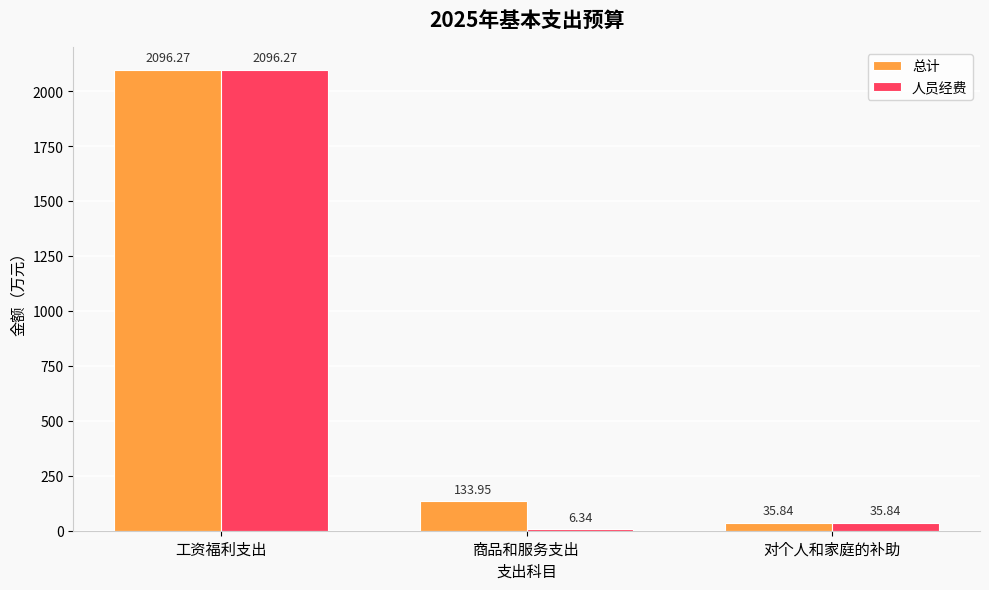

What is the difference between the 总计 values at 商品和服务支出 and 对个人和家庭的补助?

98.1